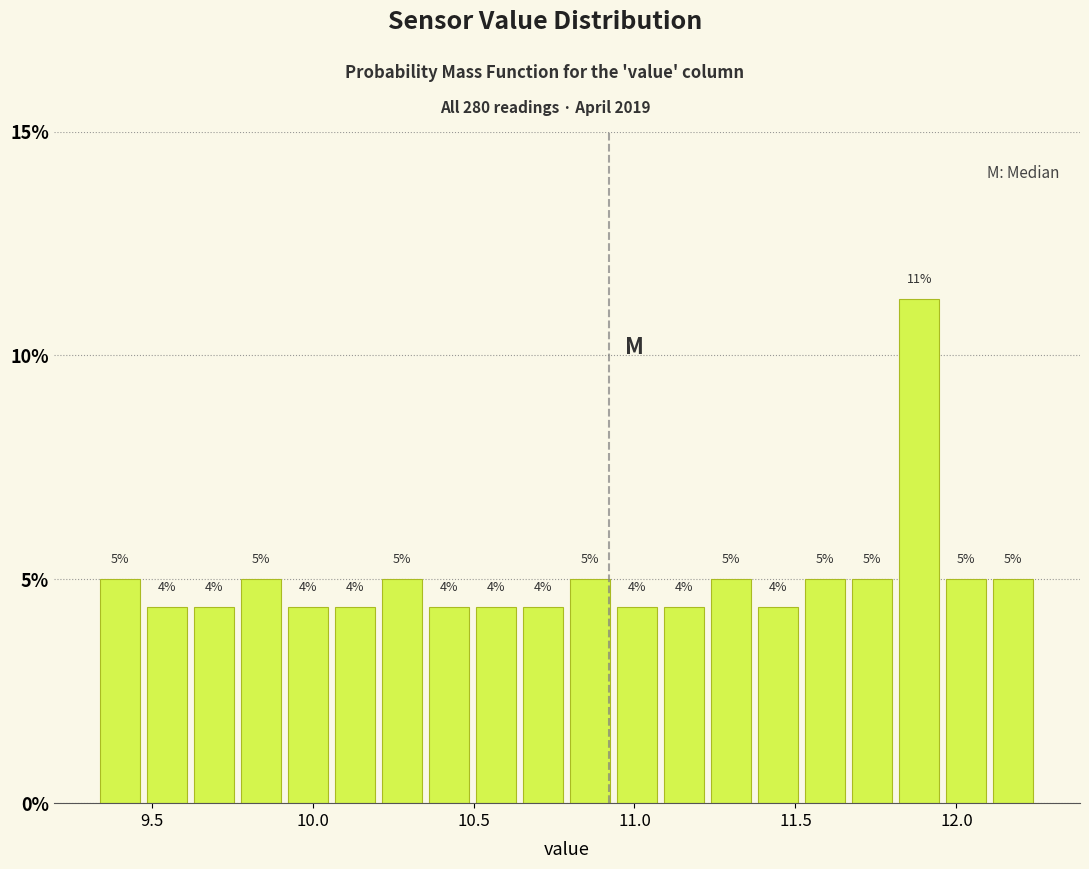

Around what value on the x-axis is the tallest bar? Give the approximate position of its centre, as read against the axis.

11.90